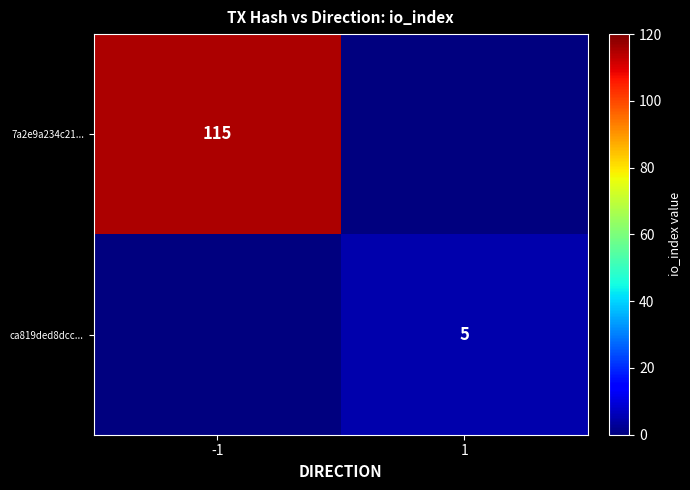

Which category has the lowest value across all series?

1